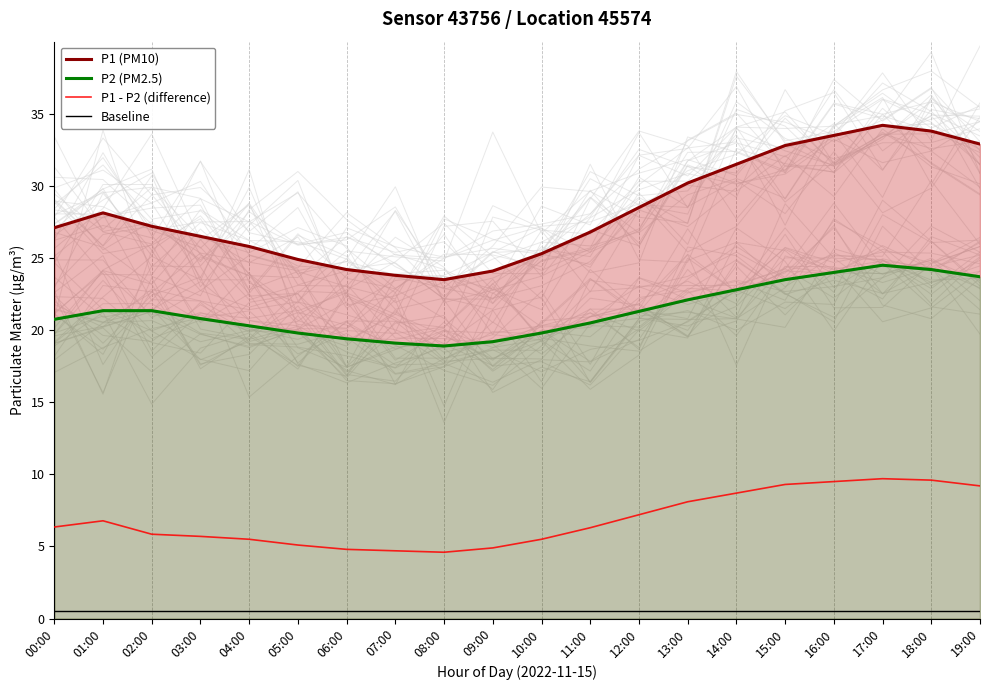

The value of P2 at 01:00 is 32.3. True or false?

False